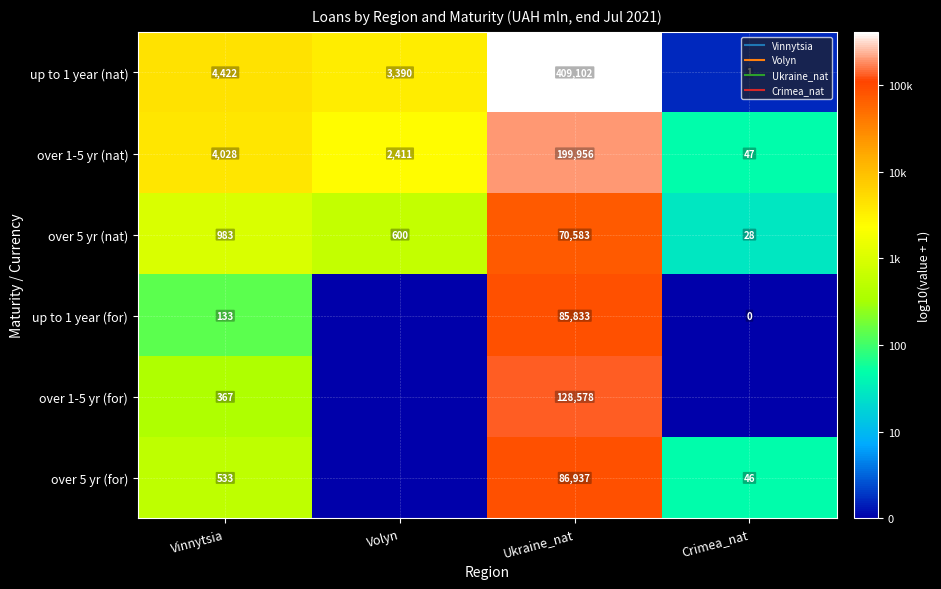

How many values in the over 1-5 yr (nat) series are below 3?

1